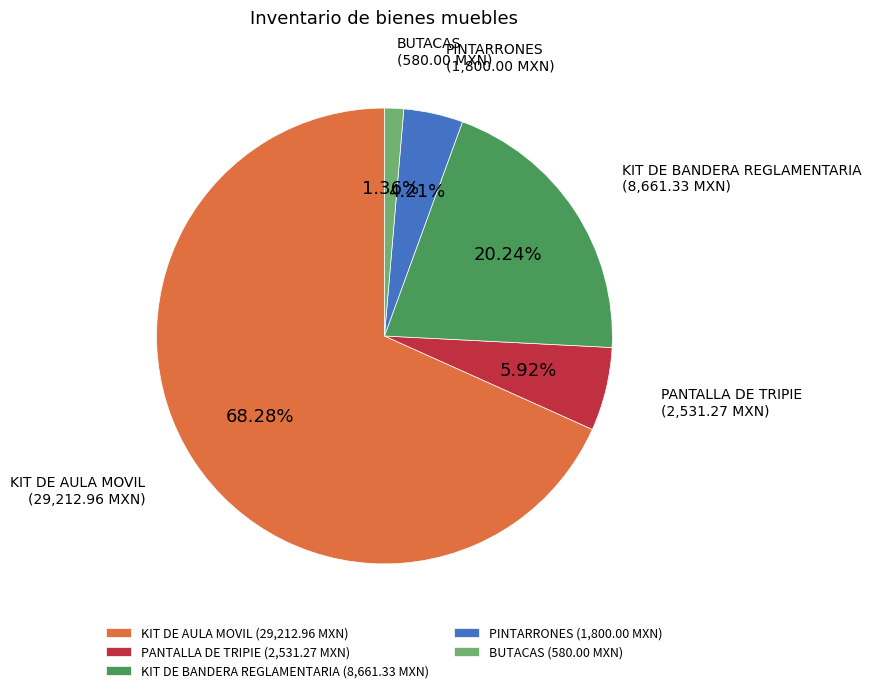

Is it true that KIT DE BANDERA REGLAMENTARIA is 20% of the pie?

True